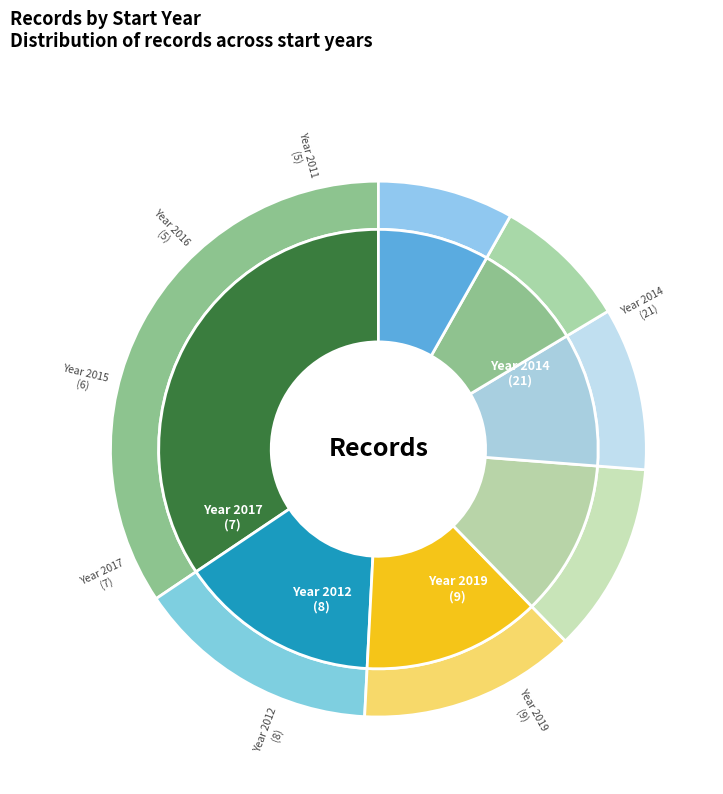

What is the total percentage of 2011 and 2019?

23.0%